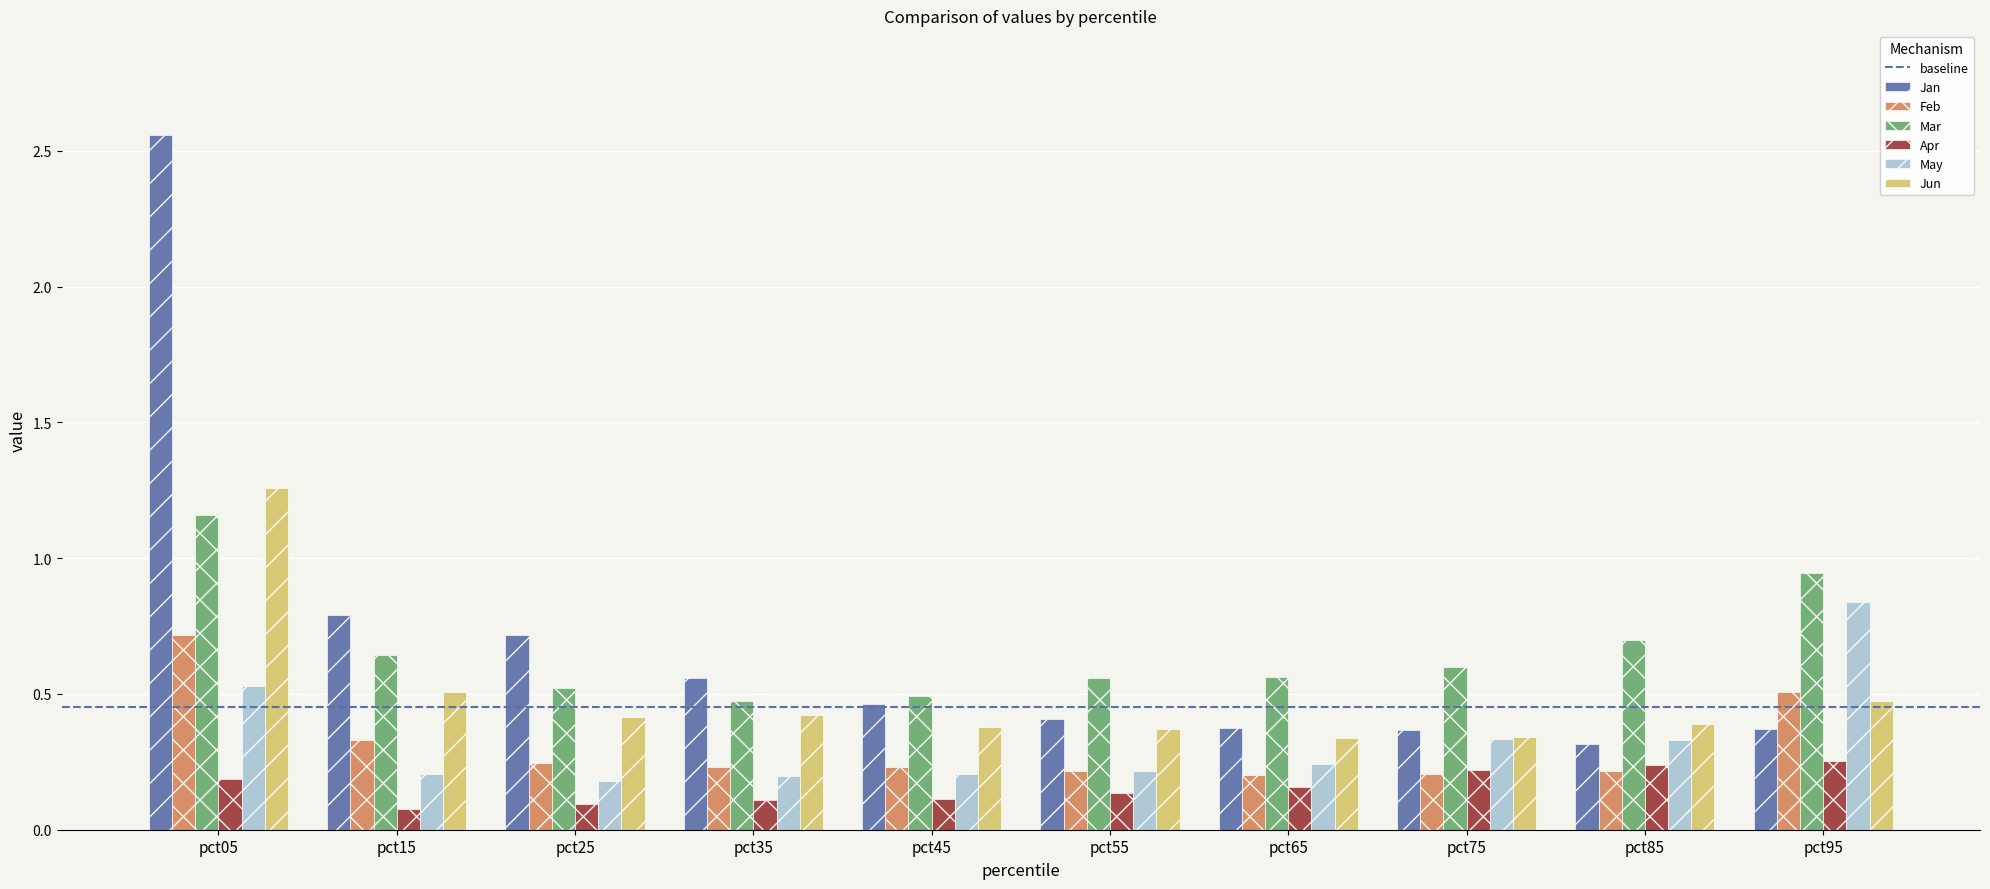

At which label is Jan closest to 1?

pct15